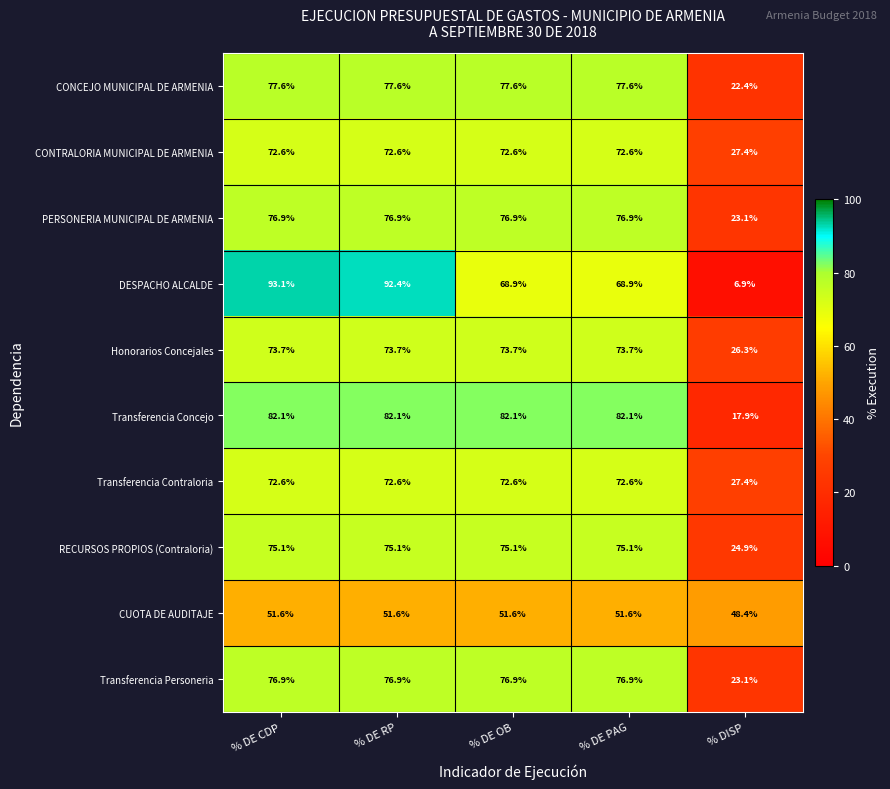

What is the spread (max minus min) of values at % DE PAG?

30.5